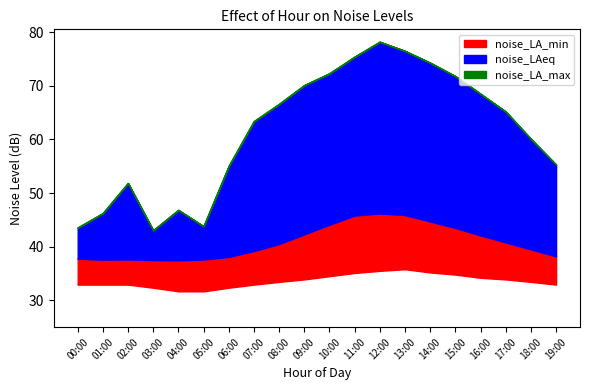

At 03:00, list the series in order from largest to smallest.

noise_LA_max, noise_LAeq, noise_LA_min